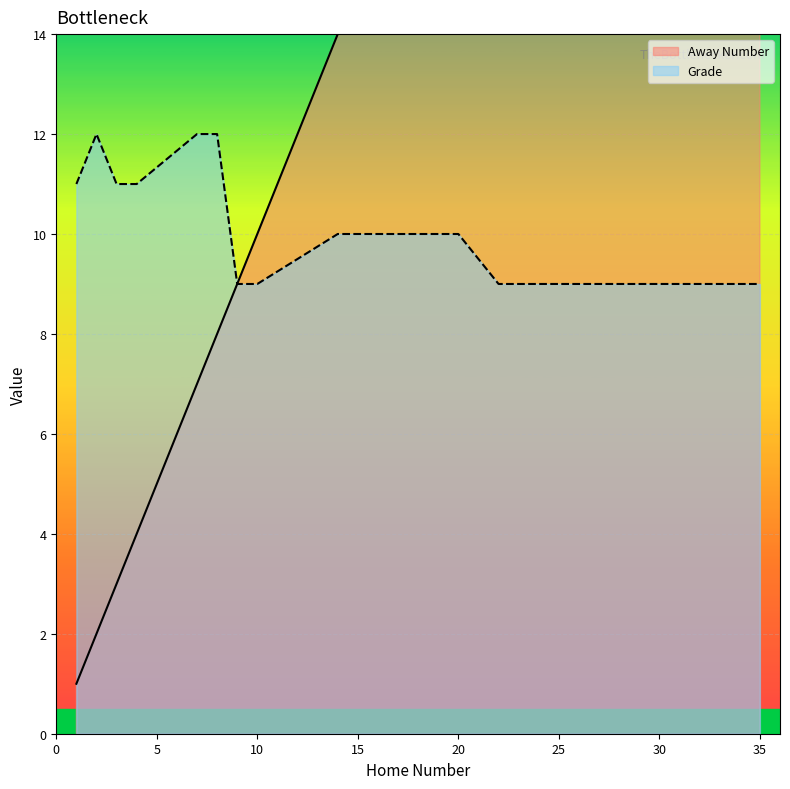

What is the lowest value of the Grade series?

9